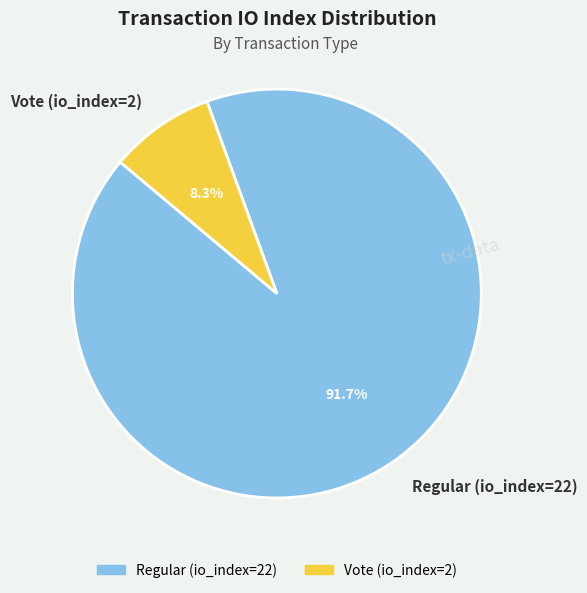

To the nearest percent, what is the average slice percentage?

50%